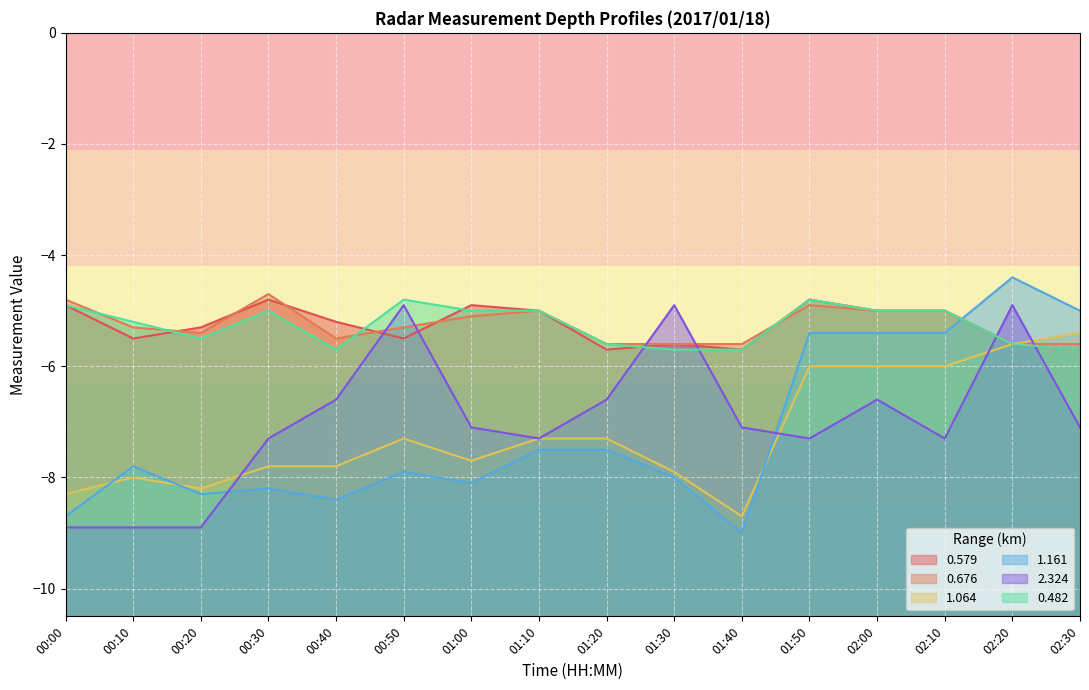

Is it true that 0.579 equals -9.9 at 00:50?

False